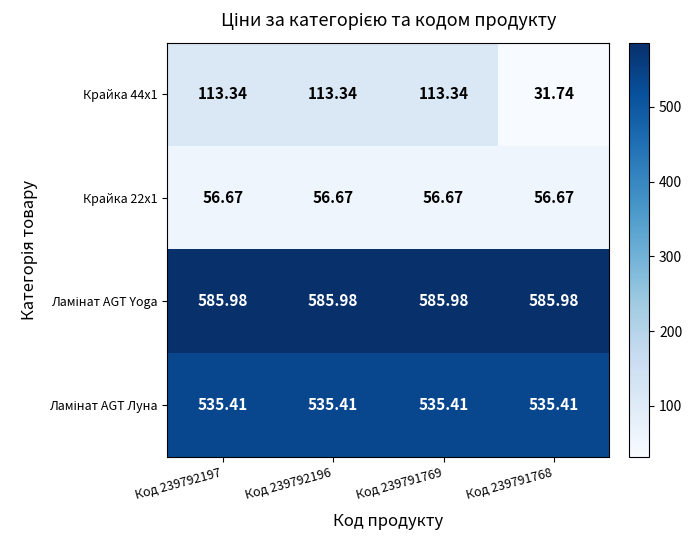

What is the greatest value displayed?

586.0